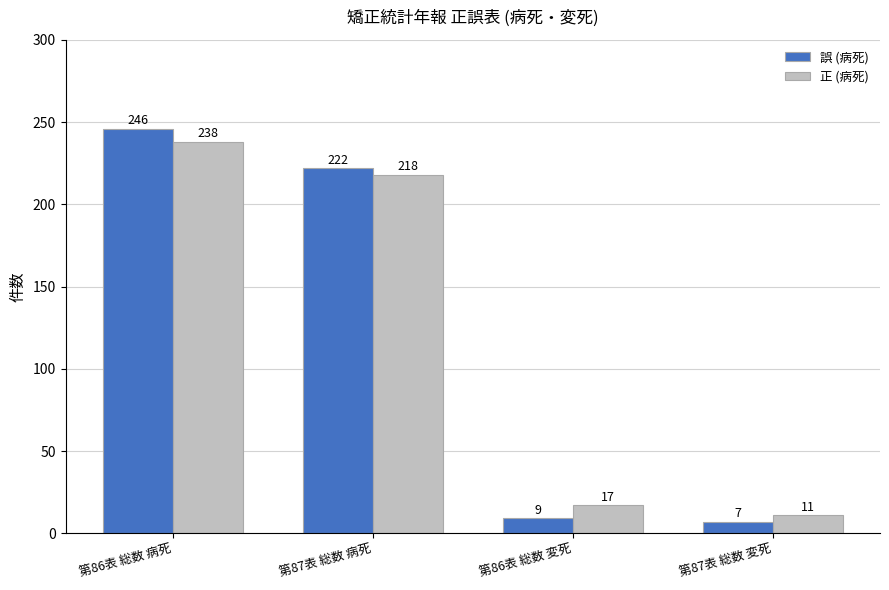

Which category has the lowest value in the 正 (病死) series?

第87表 総数 変死